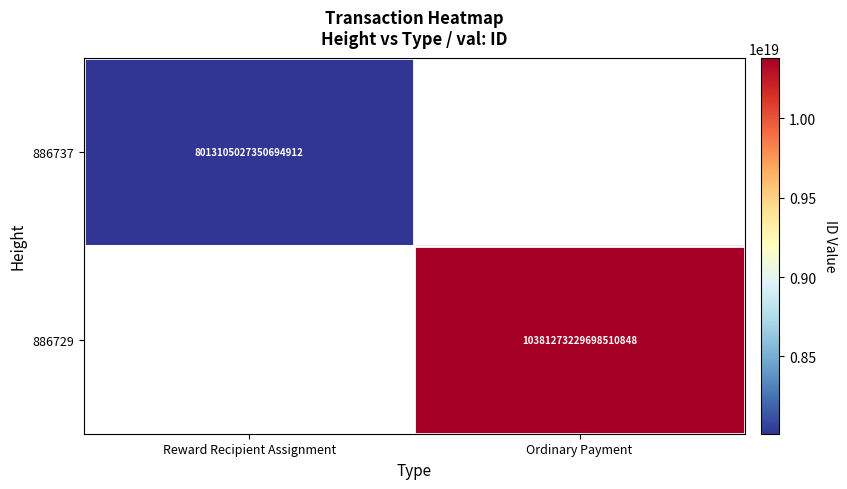

Between Reward Recipient Assignment and Ordinary Payment, which is larger?

Ordinary Payment